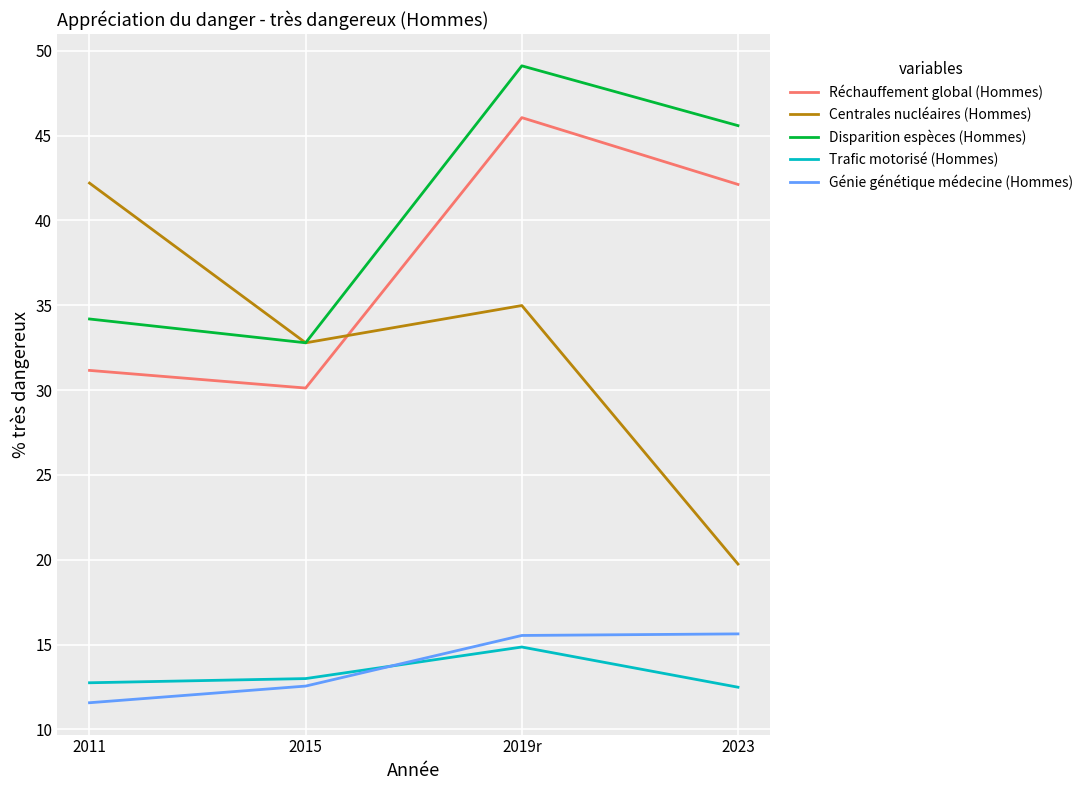

At which label is Disparition espèces (Hommes) closest to 40?

2023